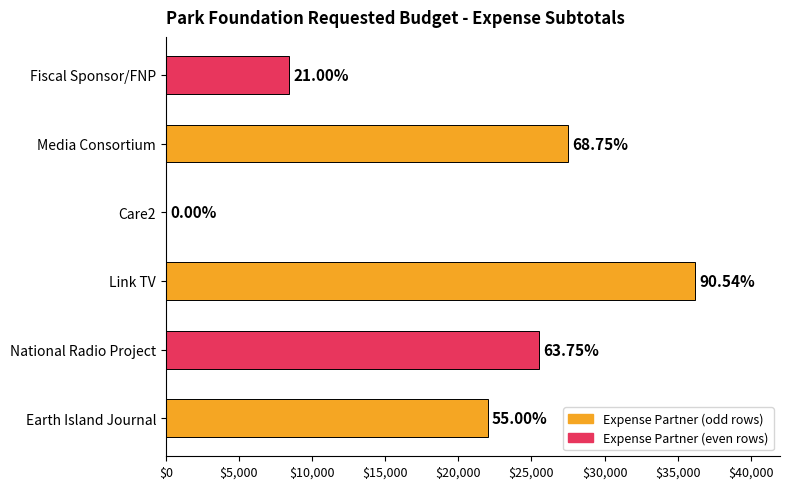

Are the bars horizontal?

Yes